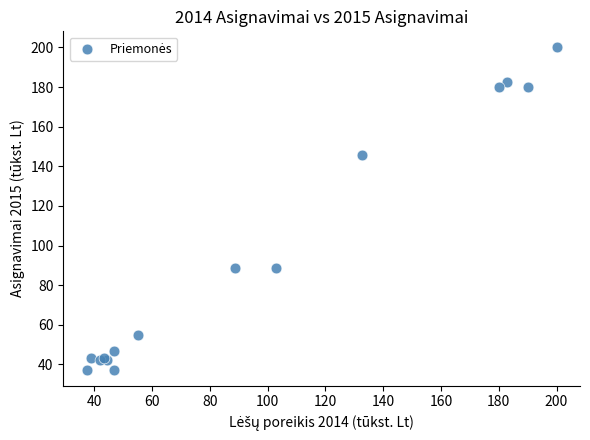

What Y value in the scatter plot is closest to 118?

145.6